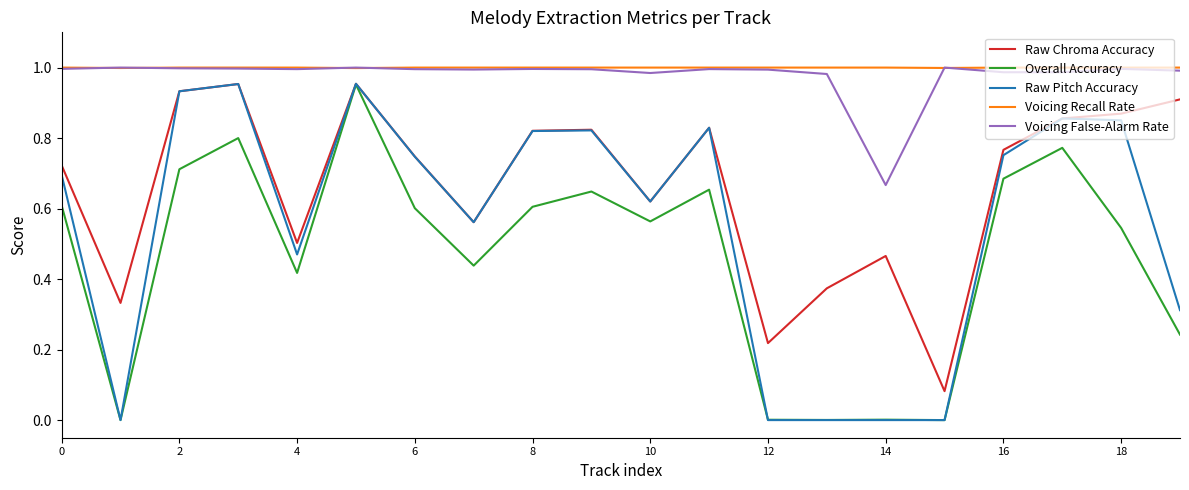

True or false: Voicing Recall Rate and Raw Pitch Accuracy cross at least once.

False